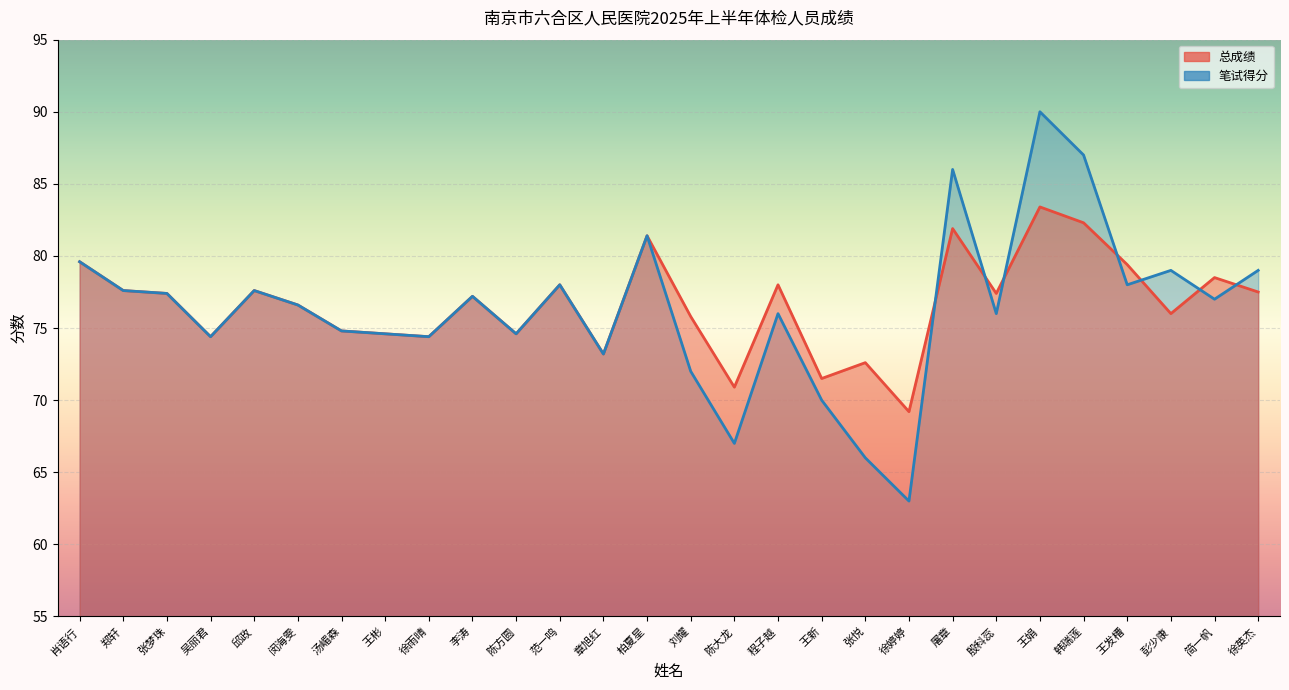

What is the average value of the 笔试得分 series?

76.3